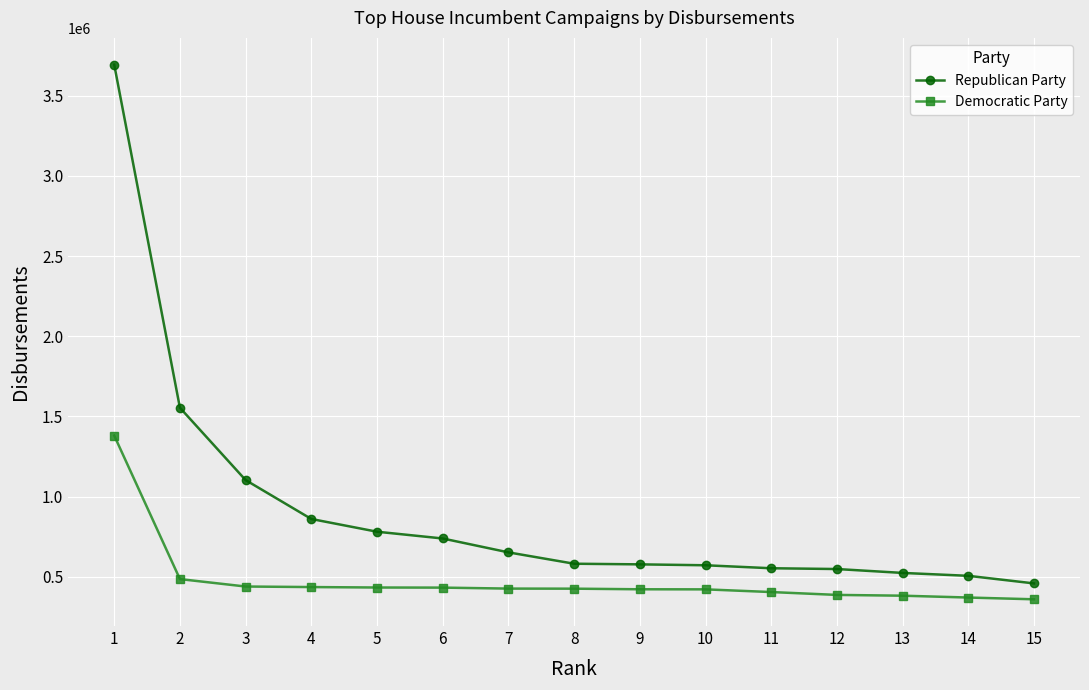

True or false: Republican Party and Democratic Party intersect in this chart.

False